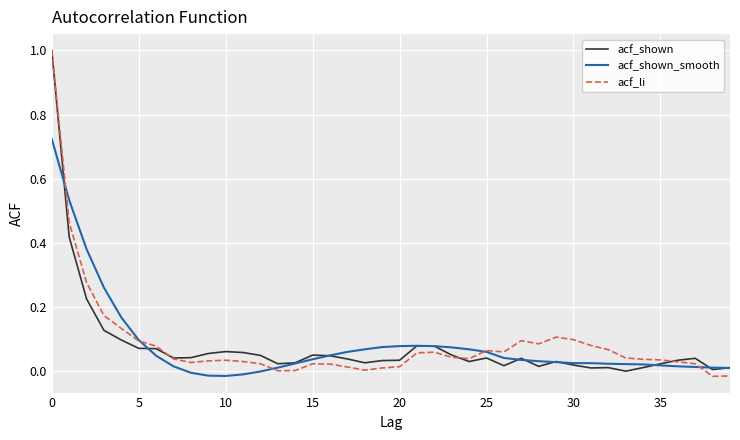

What is the greatest value displayed?

1.0